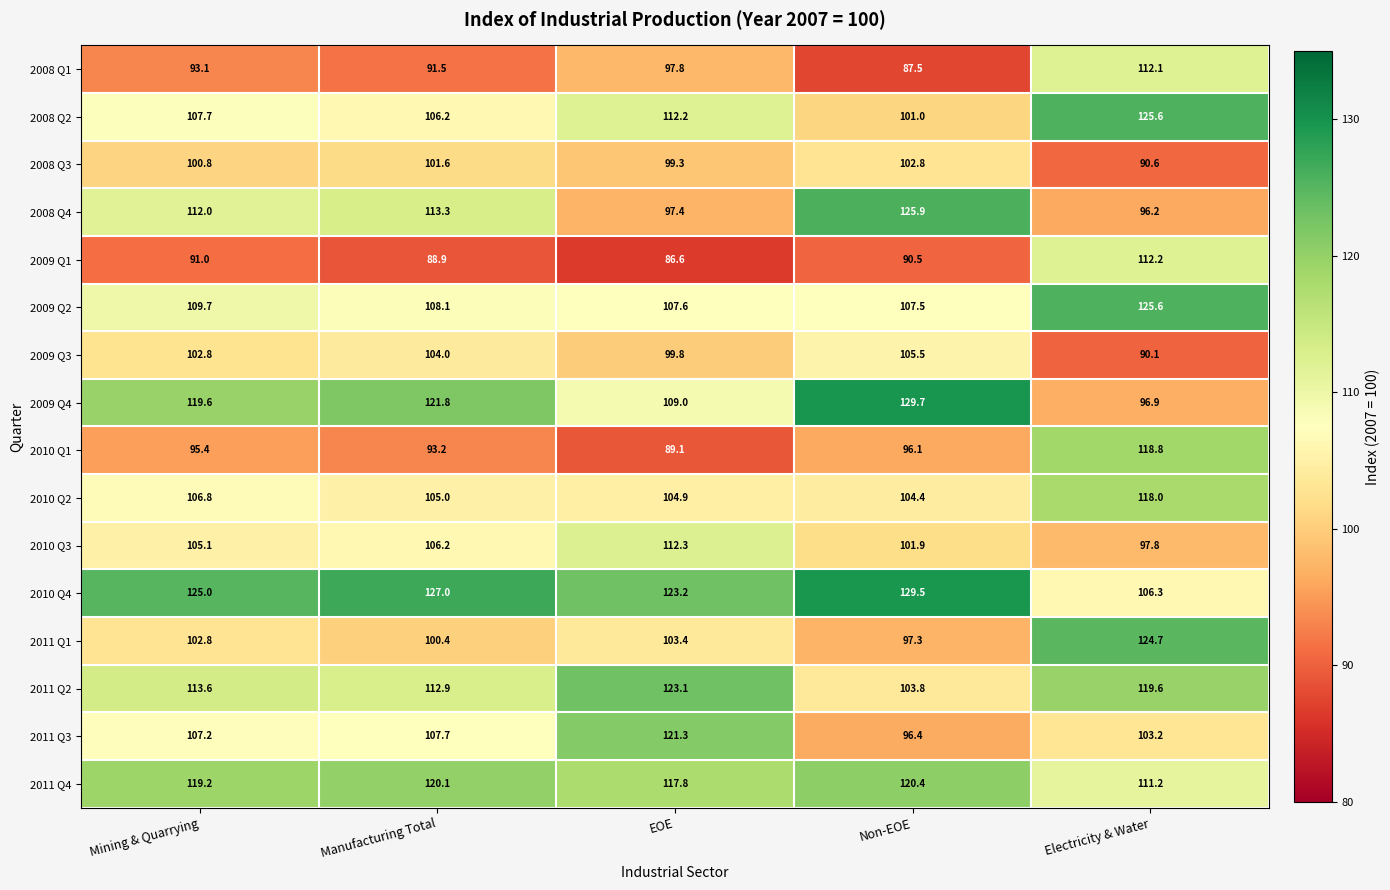

Rank the categories by 2010 Q1 value from highest to lowest.

Electricity & Water, Non-EOE, Mining & Quarrying, Manufacturing Total, EOE